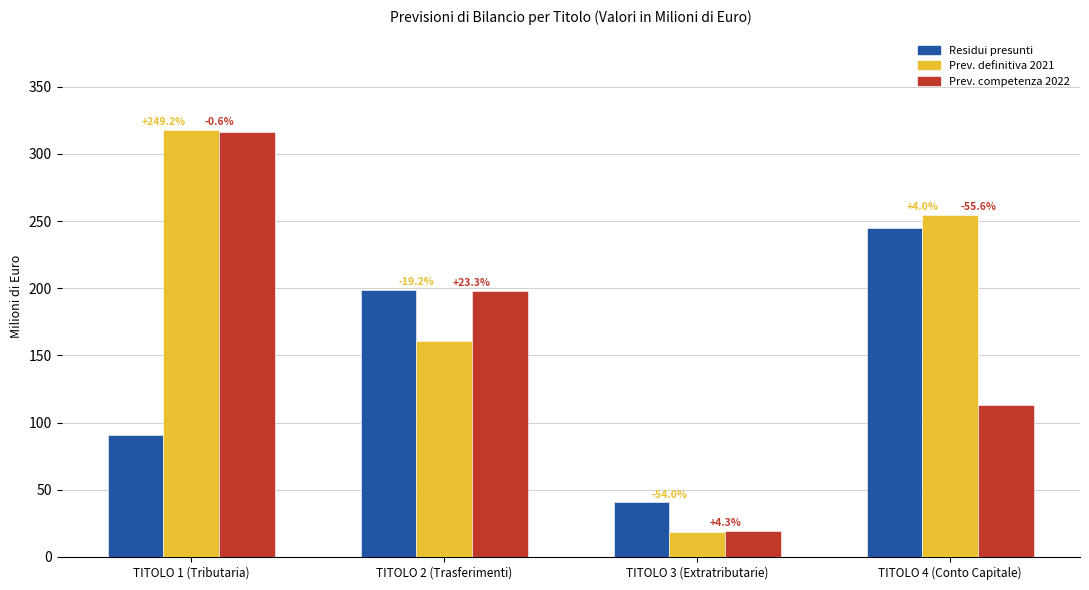

What is the label of the 3rd bar from the left?

TITOLO 3 (Extratributarie)